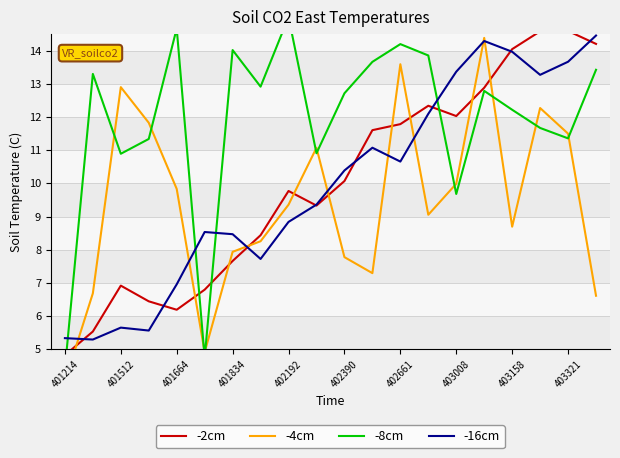

How many times do -4cm and -16cm cross each other?

8